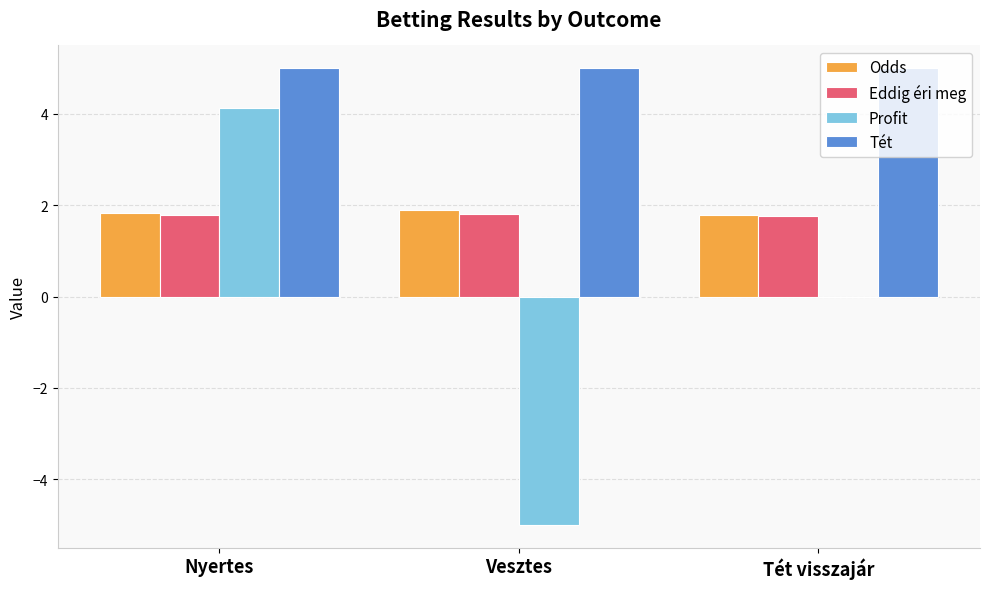

Which category has the highest value in the Profit series?

Nyertes